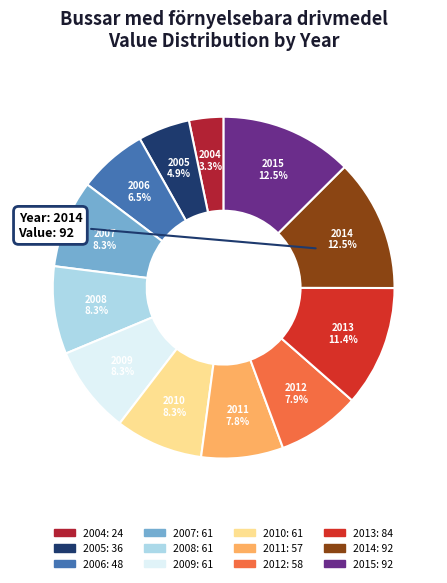

The 2008 slice represents 19% of the pie. True or false?

False